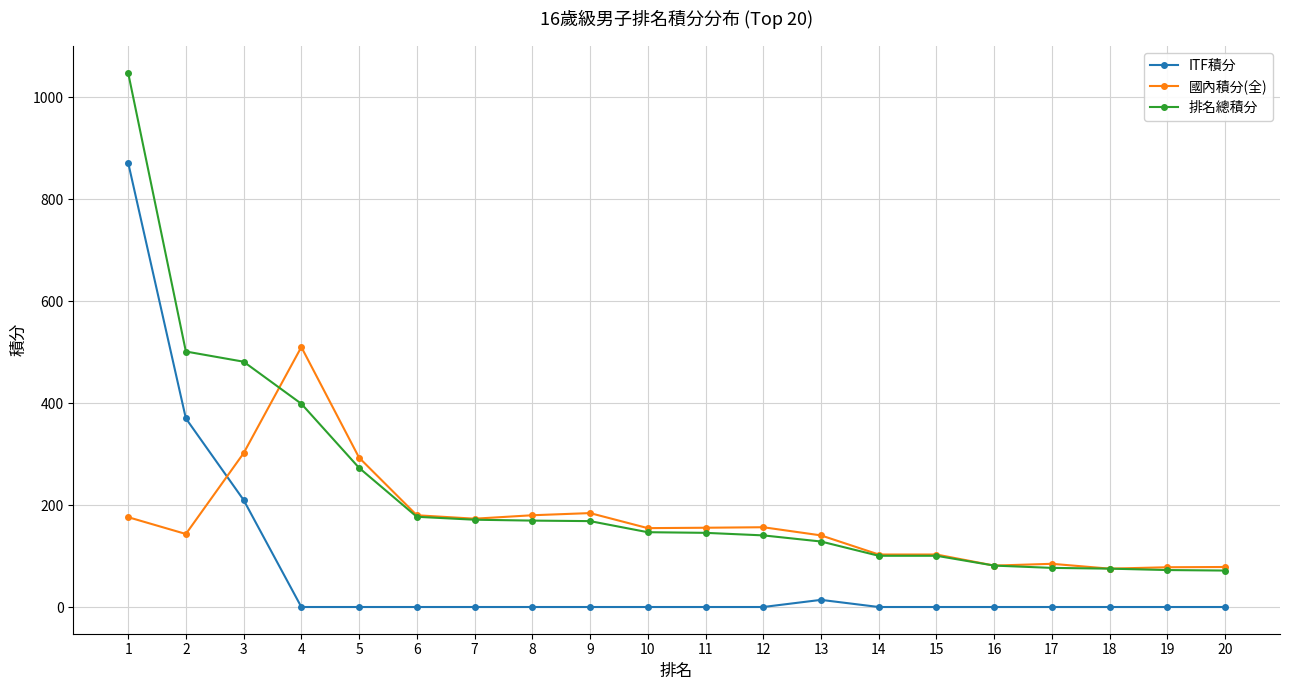

Which series has the widest spread of values?

排名總積分